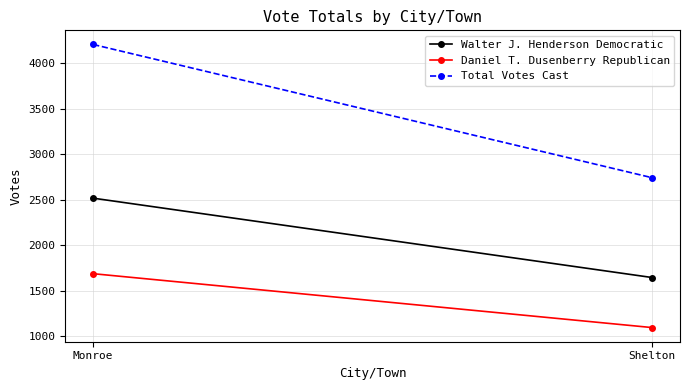

Rank the series by their average value, from lowest to highest.

Daniel T. Dusenberry Republican, Walter J. Henderson Democratic, Total Votes Cast